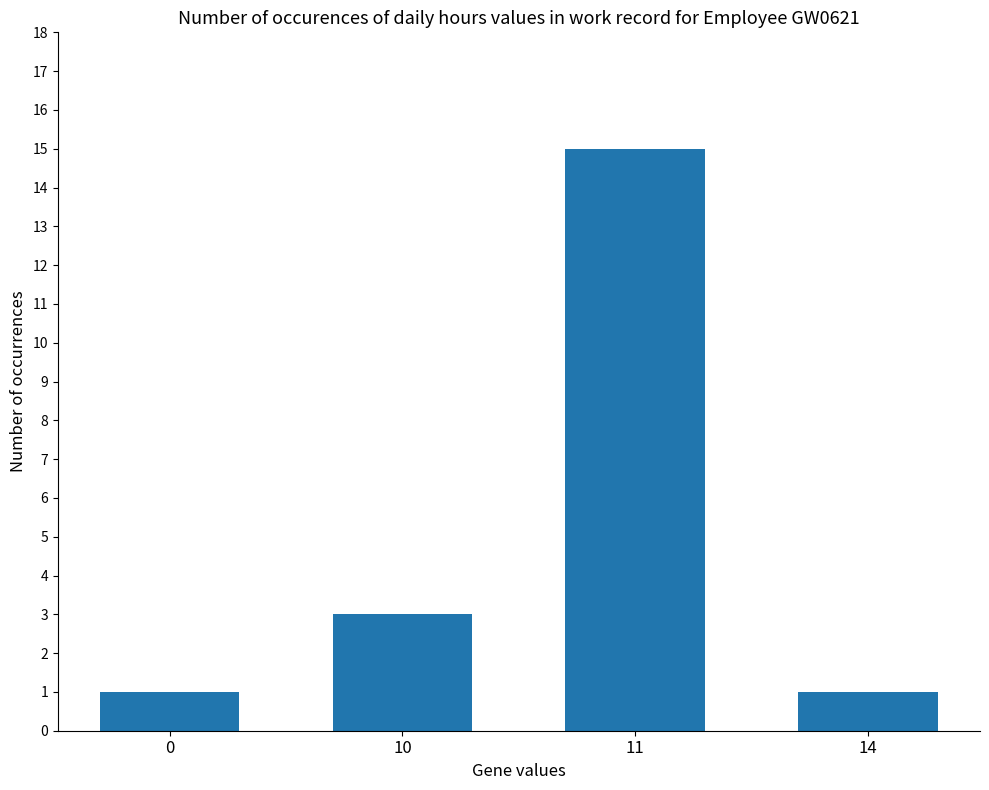

True or false: the data shows 1 at 10.

False